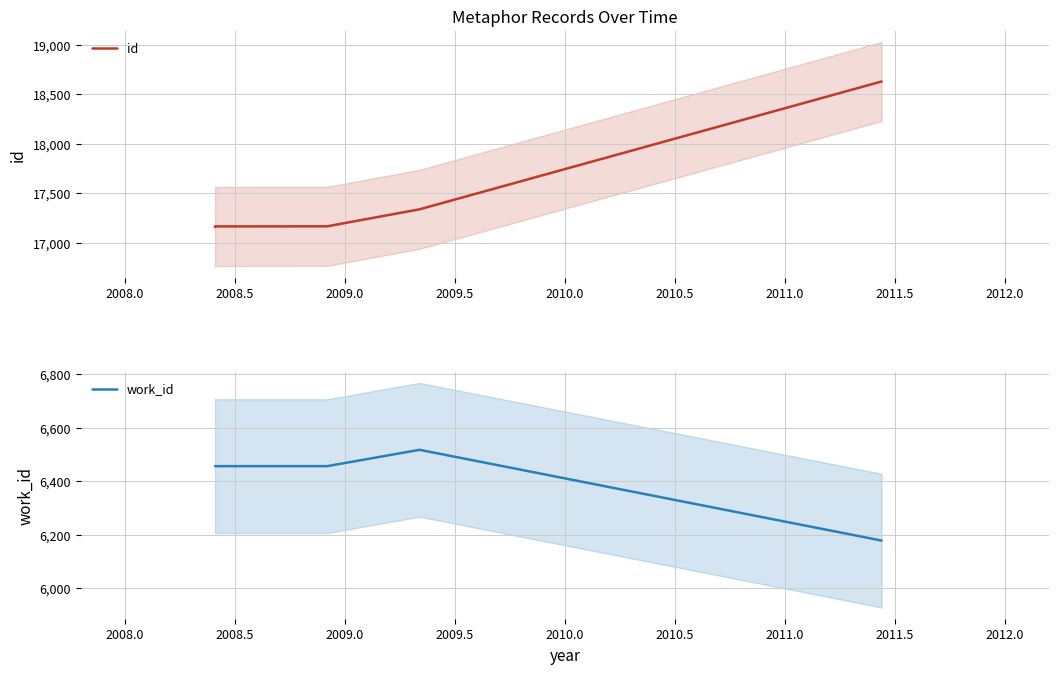

The work_id series shows 8450 at 2007.5. True or false?

False